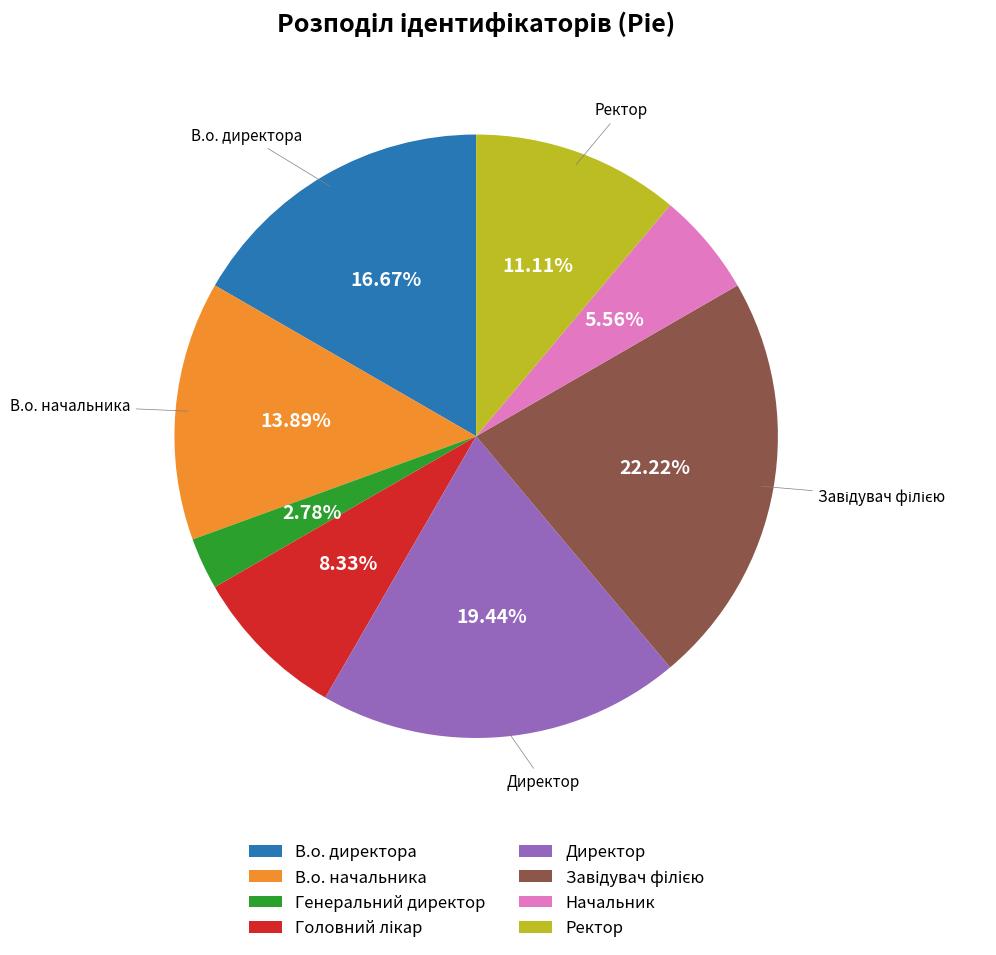

How many segments does this pie chart have?

8